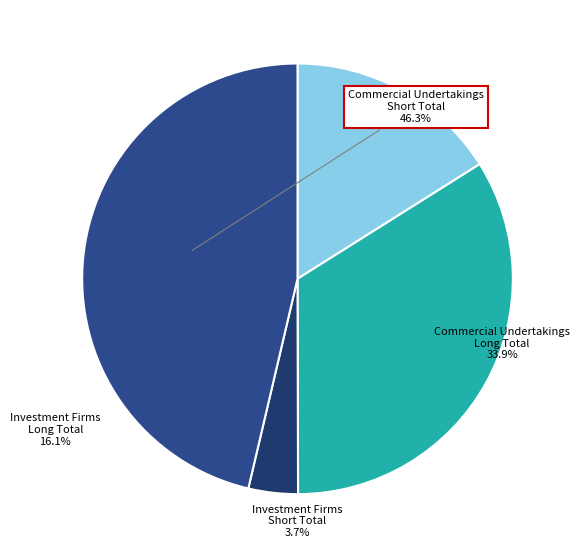

Rank the categories by value from highest to lowest.

Commercial Undertakings Short Total, Commercial Undertakings Long Total, Investment Firms Long Total, Investment Firms Short Total